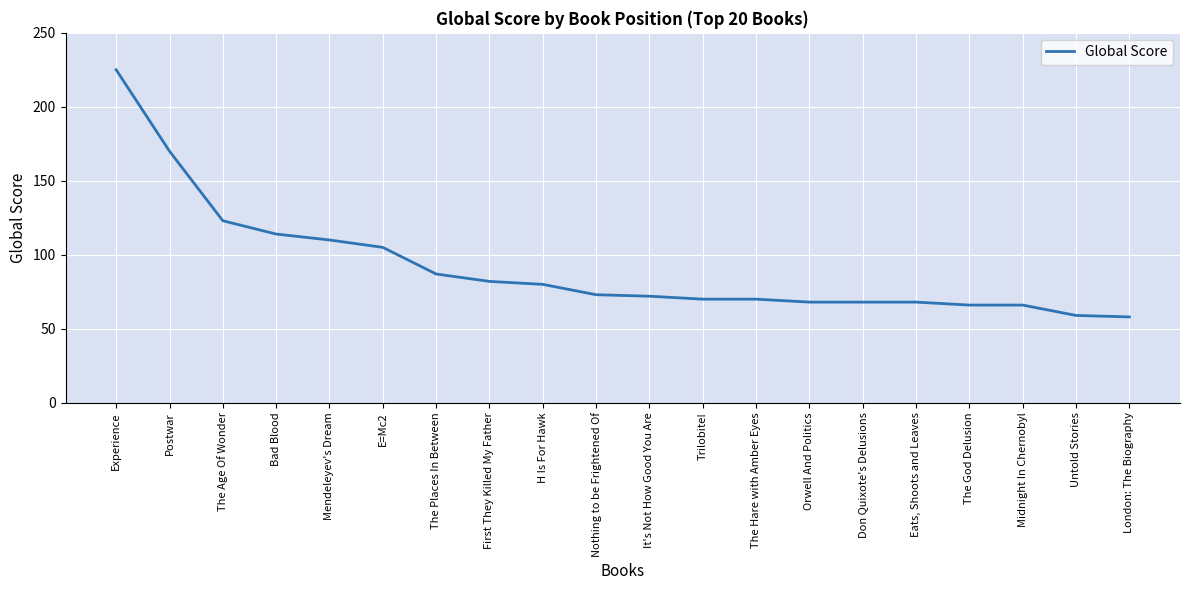

Is this an area chart (filled region under the line)?

No